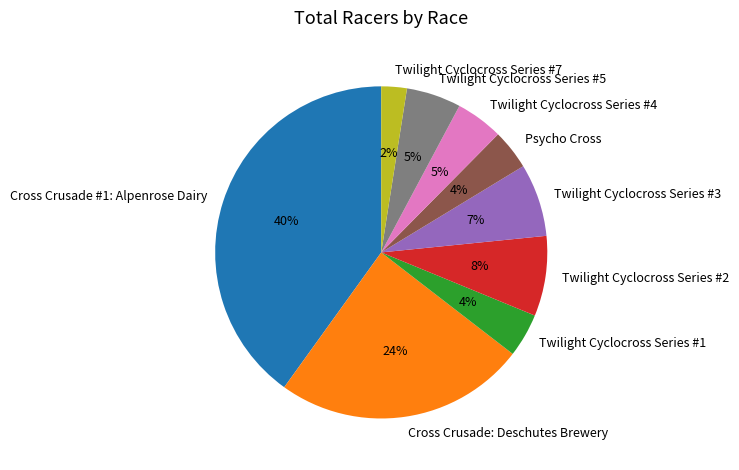

How many segments does this pie chart have?

9